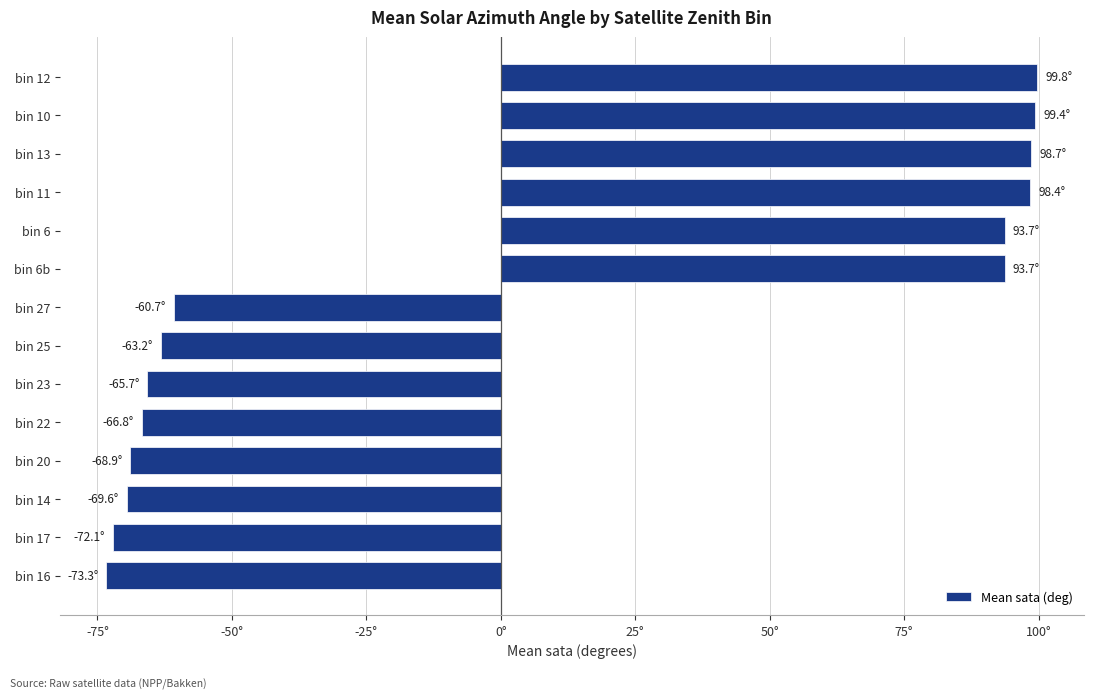

What is the sum of all values?

43.4